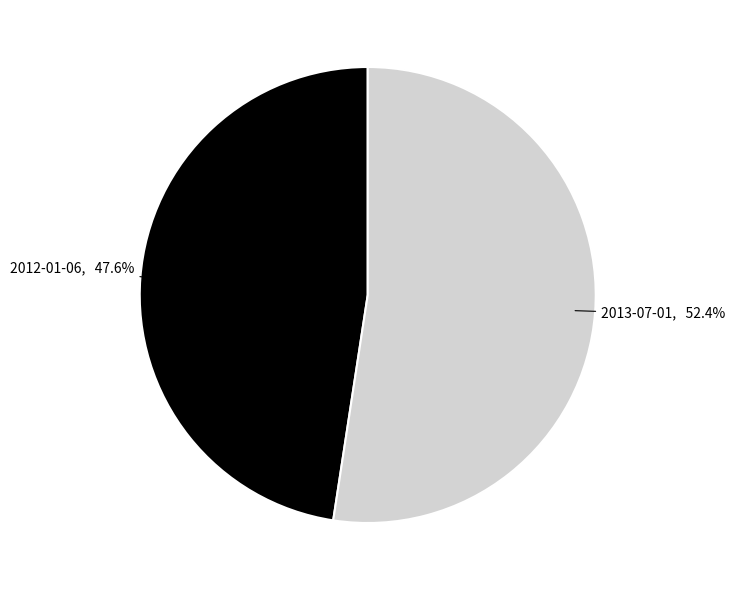

Is there a majority slice in this chart?

Yes